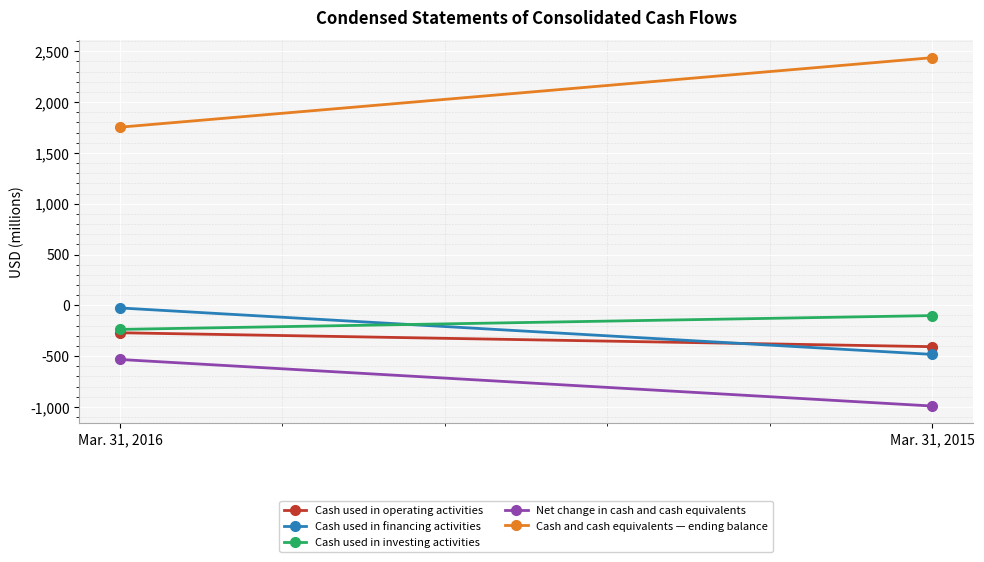

What is the difference between the Cash used in operating activities values at Mar. 31, 2015 and Mar. 31, 2016?

137